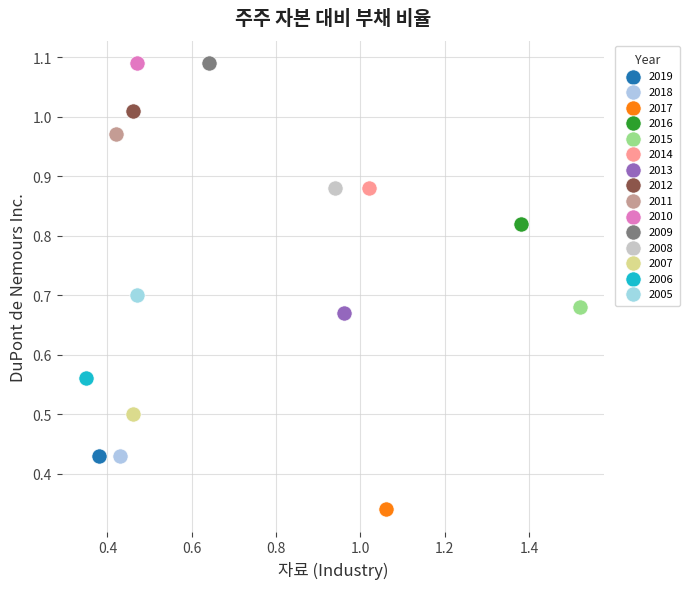

Which series contains the lowest Y value?

2017